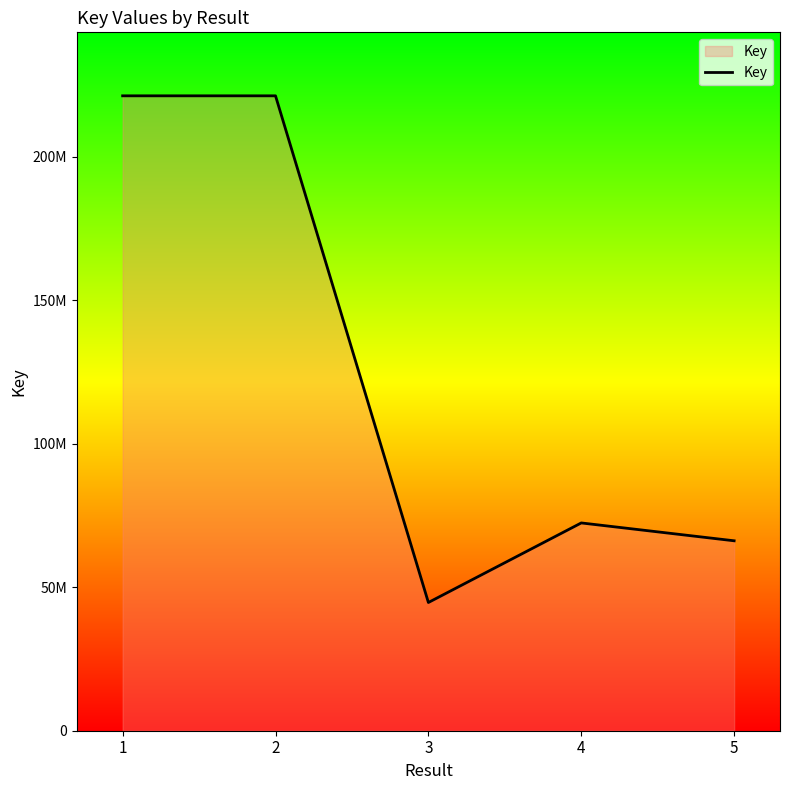

Does the chart display data point markers on the line(s)?

No